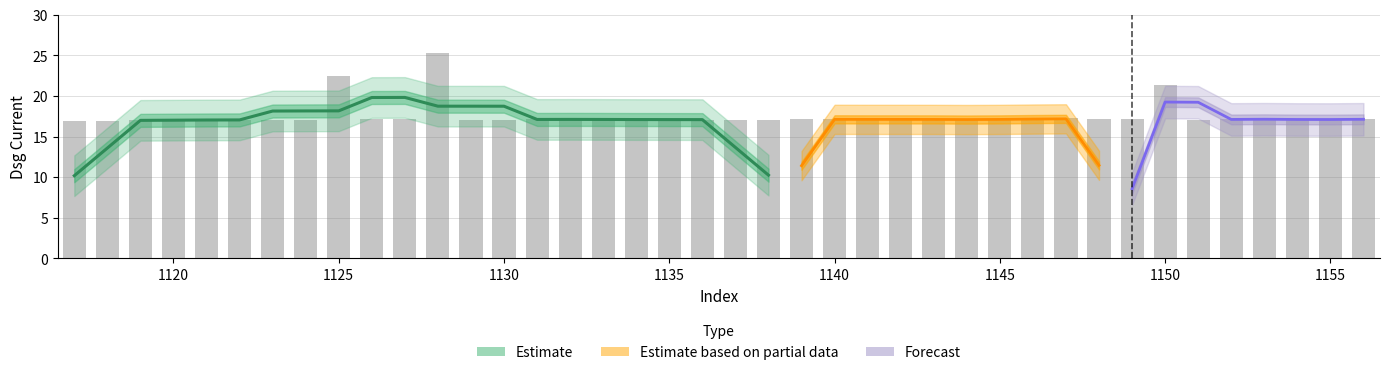

How many values are below 17?

3